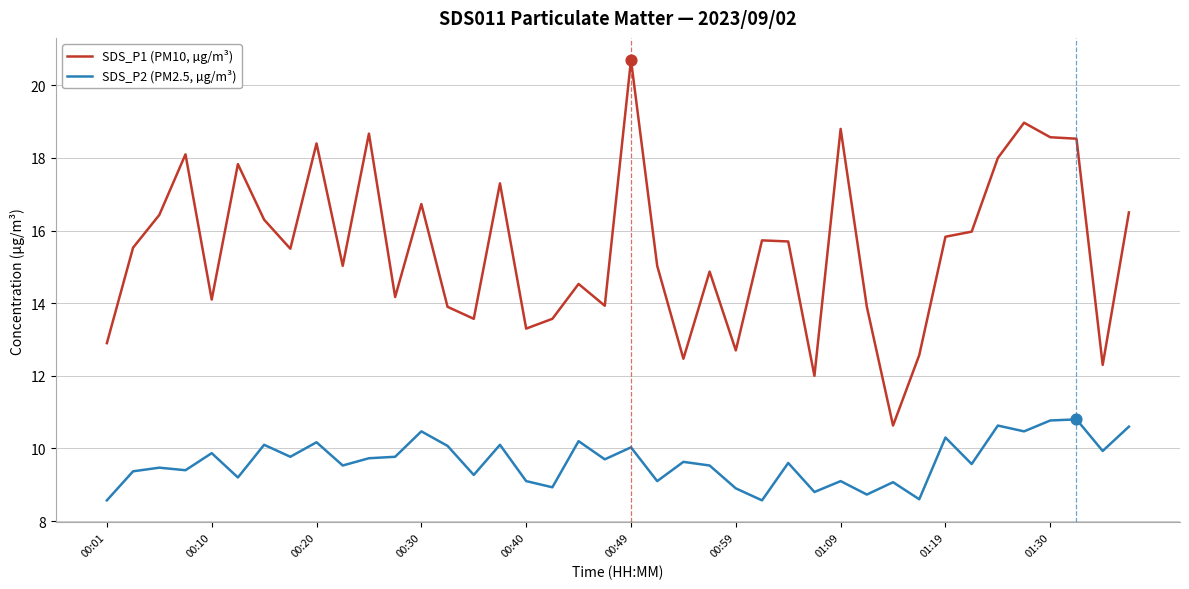

Which series has the widest spread of values?

SDS_P1 (PM10, µg/m³)